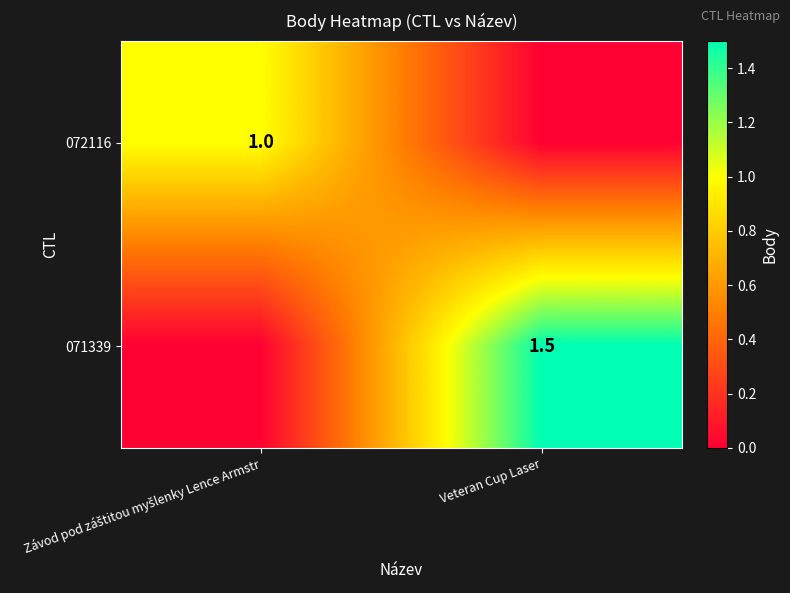

The 071339 series shows 1.5 at Veteran Cup Laser. True or false?

True